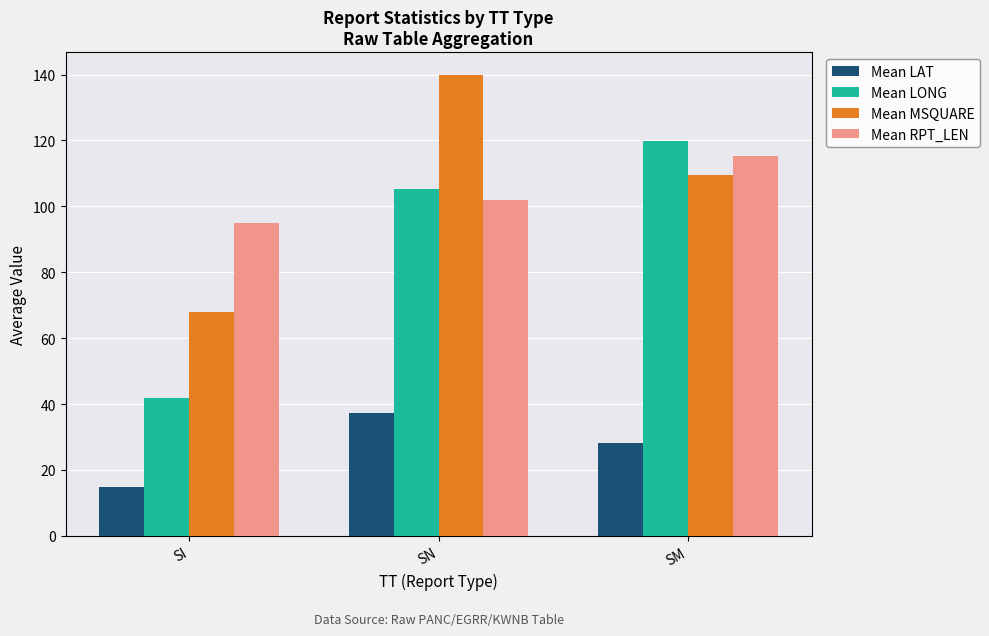

At which label does Mean LAT first exceed 28?

SN